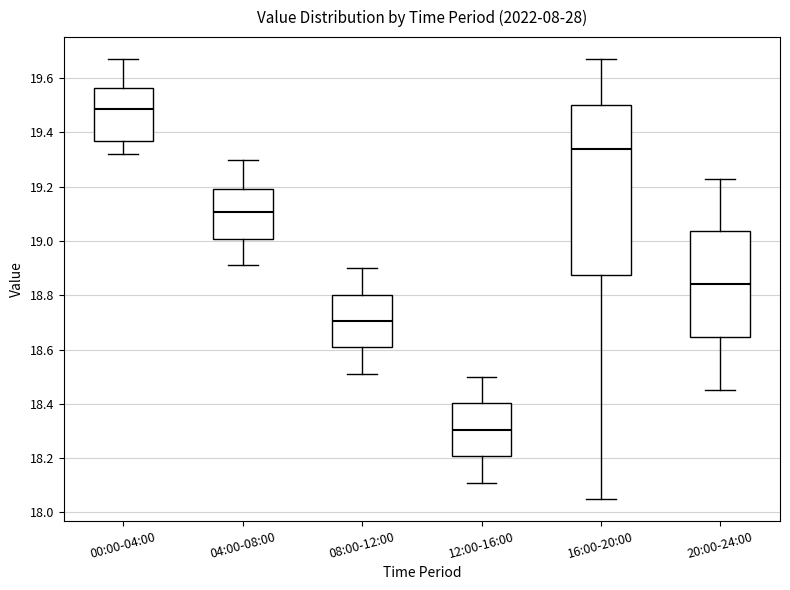

Which box has the lowest median line?

12:00-16:00